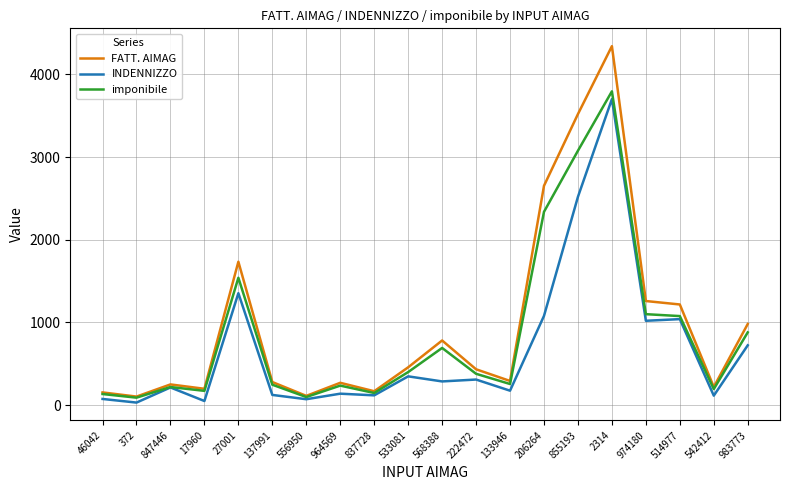

True or false: INDENNIZZO has a value of 214.5 at 847446.

True